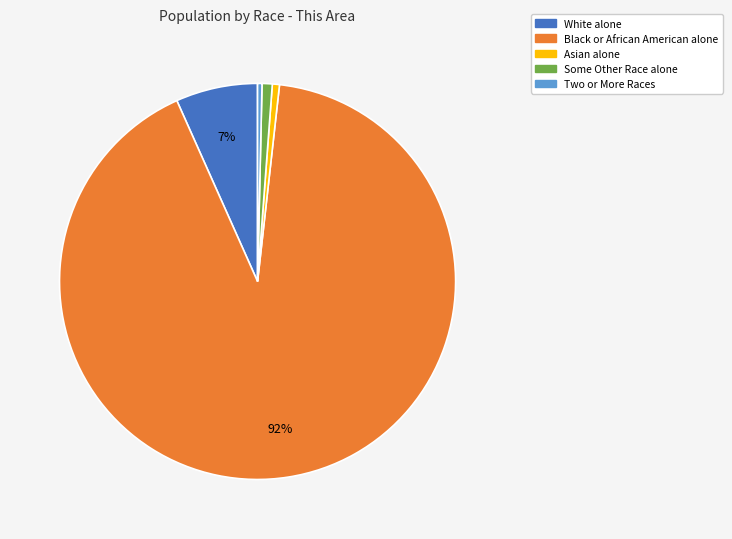

Which has a higher value, Some Other Race alone or Black or African American alone?

Black or African American alone